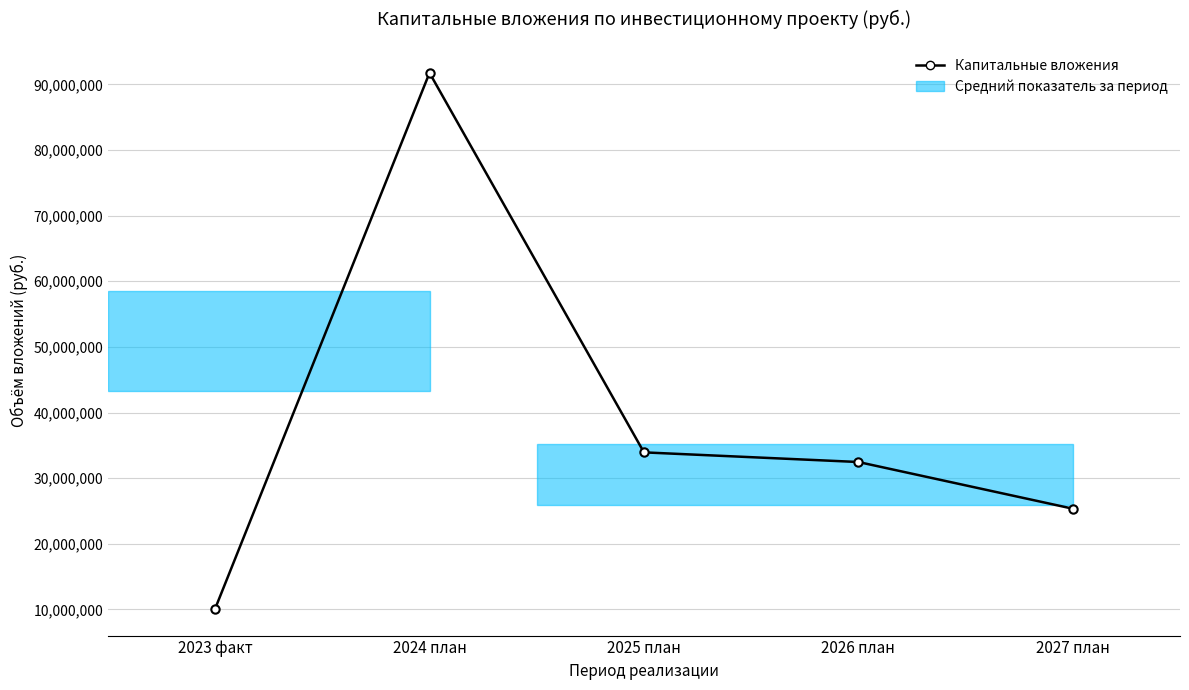

Where does the data first go above 32465734?

2024 план